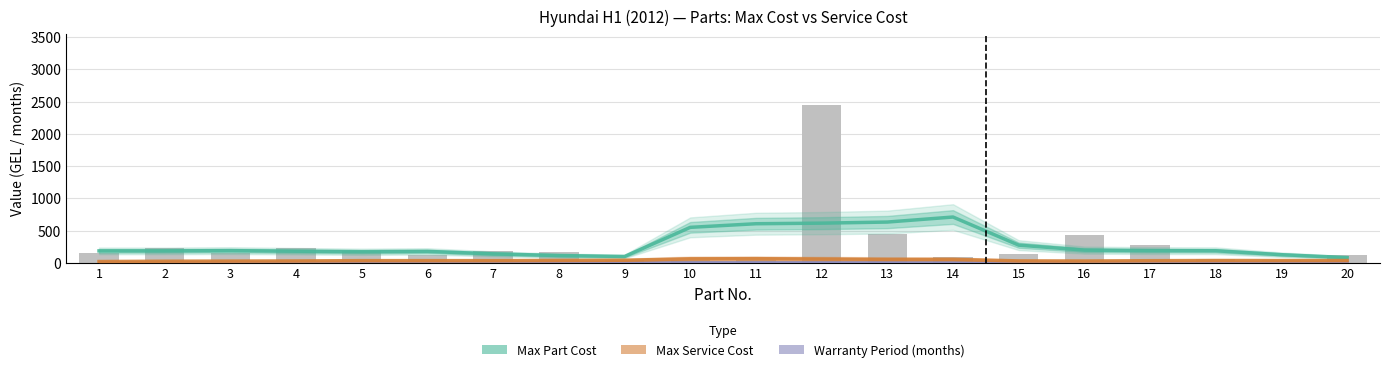

At which label is Max Service Cost closest to 42?

9